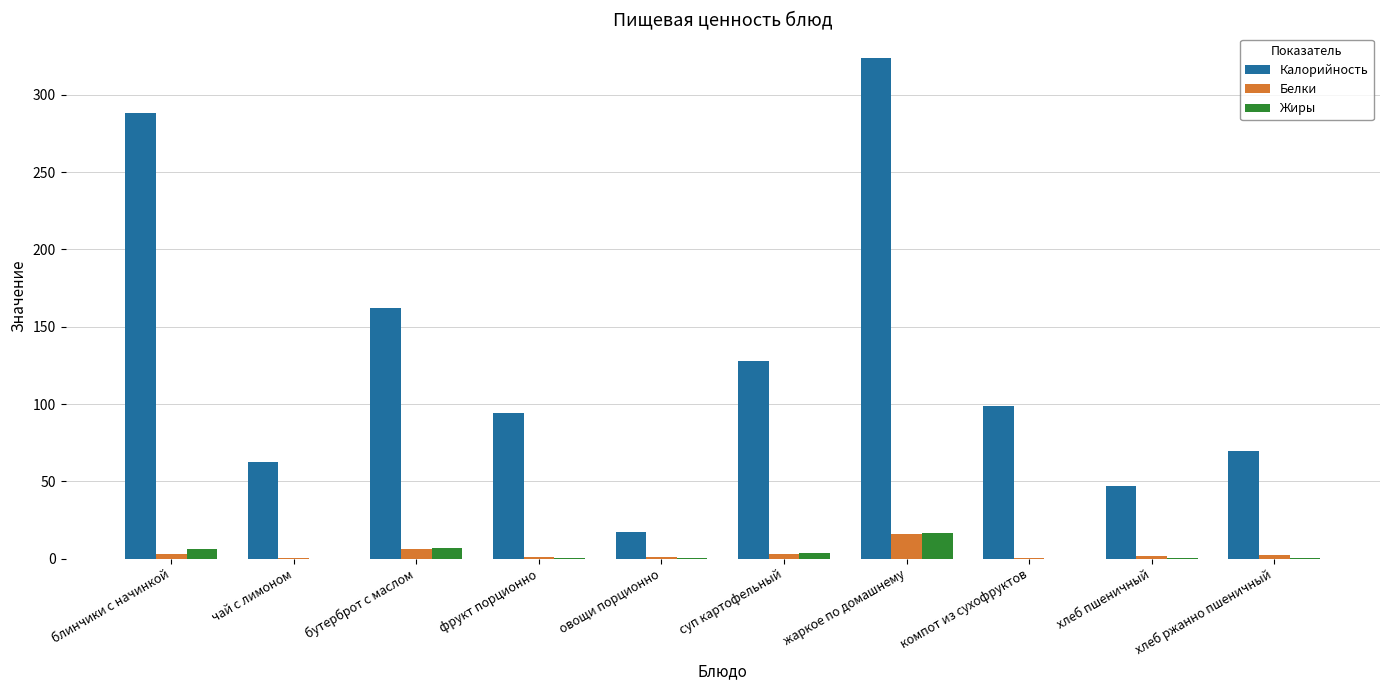

How many groups of bars are there?

10